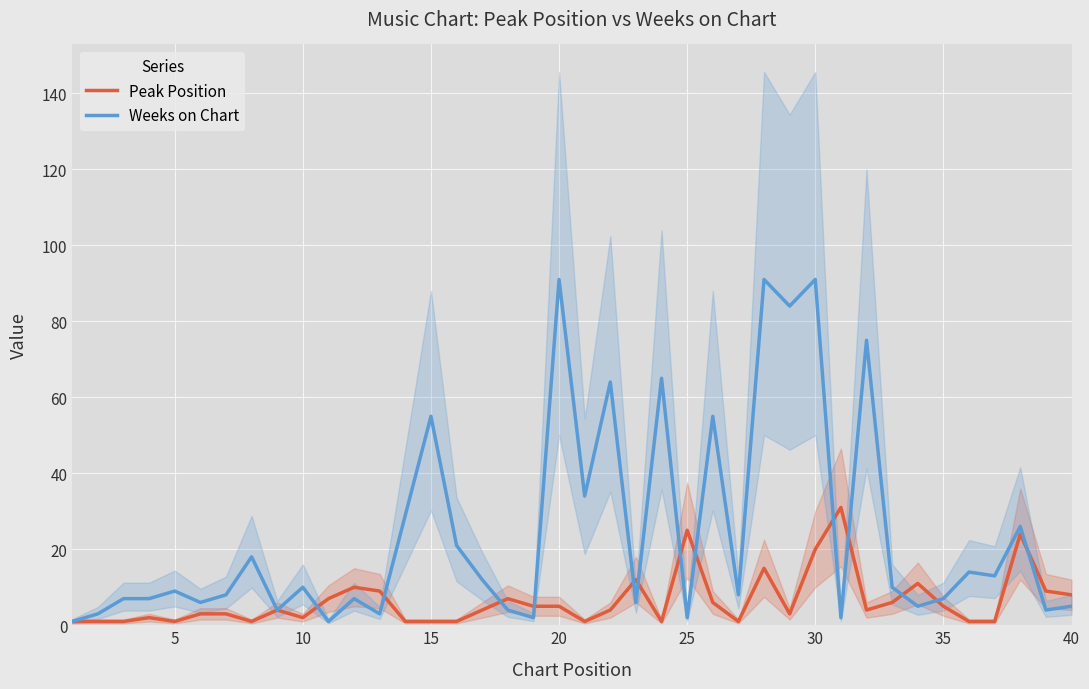

How many data points in Peak Position are less than 4?

18